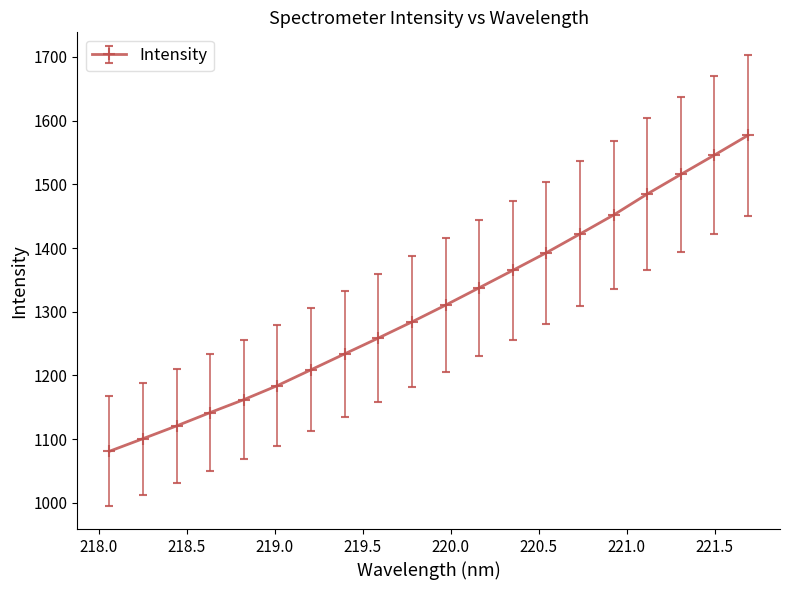

What is the maximum value shown in the chart?

1576.9